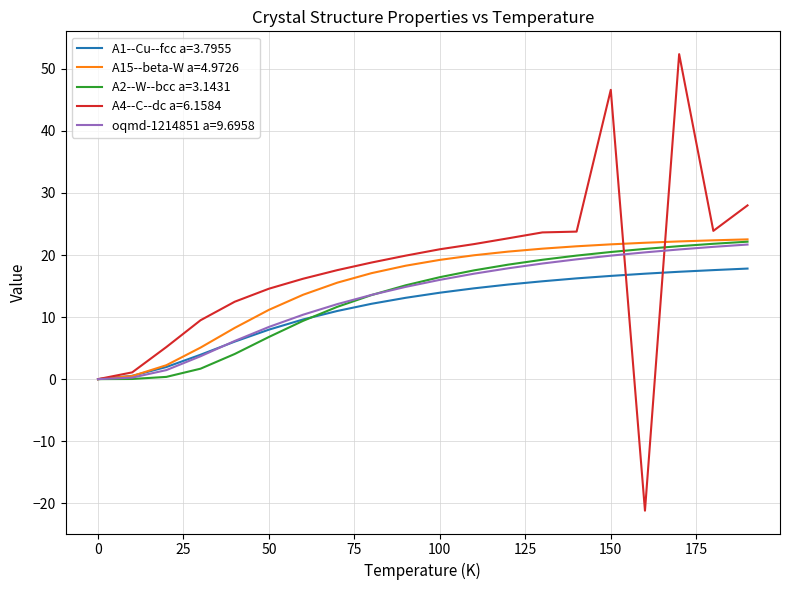

How many positive values does the A15--beta-W a=4.9726 series have?

19